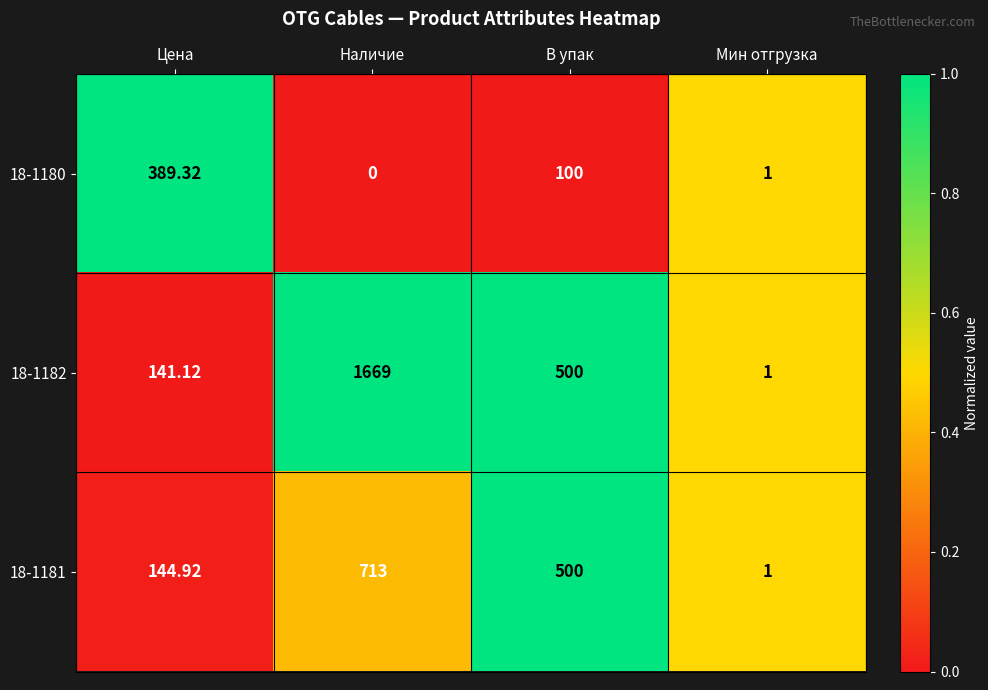

What is the maximum value shown in the chart?

1669.0